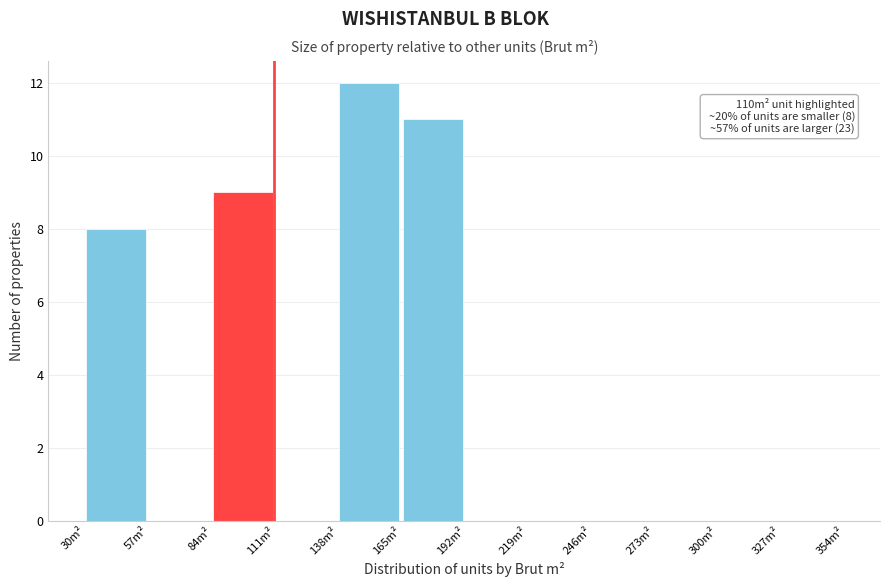

Which range on the x-axis has the tallest bar?

138 to 165